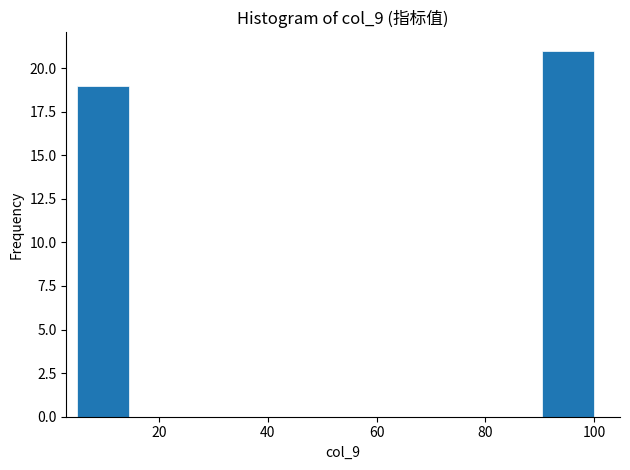

How tall is the bar that spans 5.0 to 14.5 on the x-axis? Neither the bar edges nor the heights are printed on the chart, so give them approximately, as read against the axes.

19